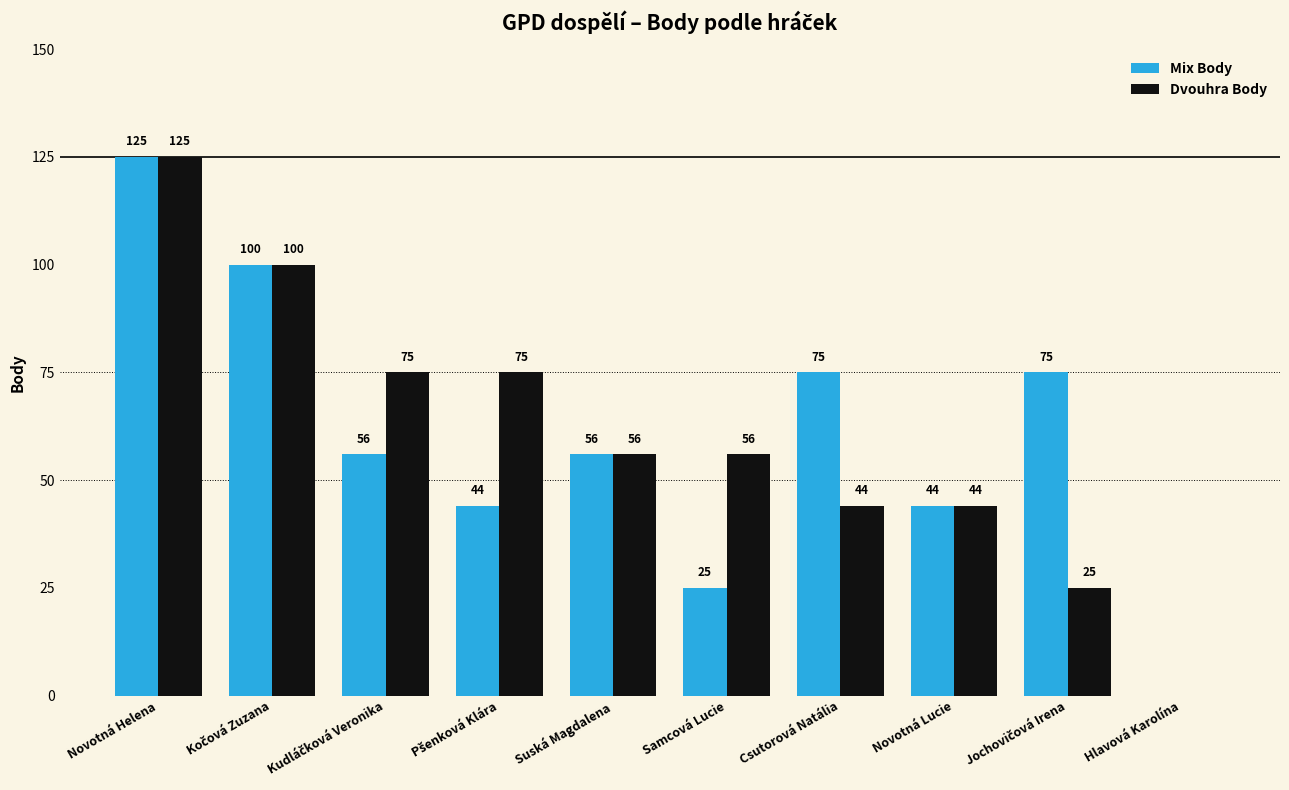

Is it true that Mix Body equals 86 at Hlavová Karolína?

False